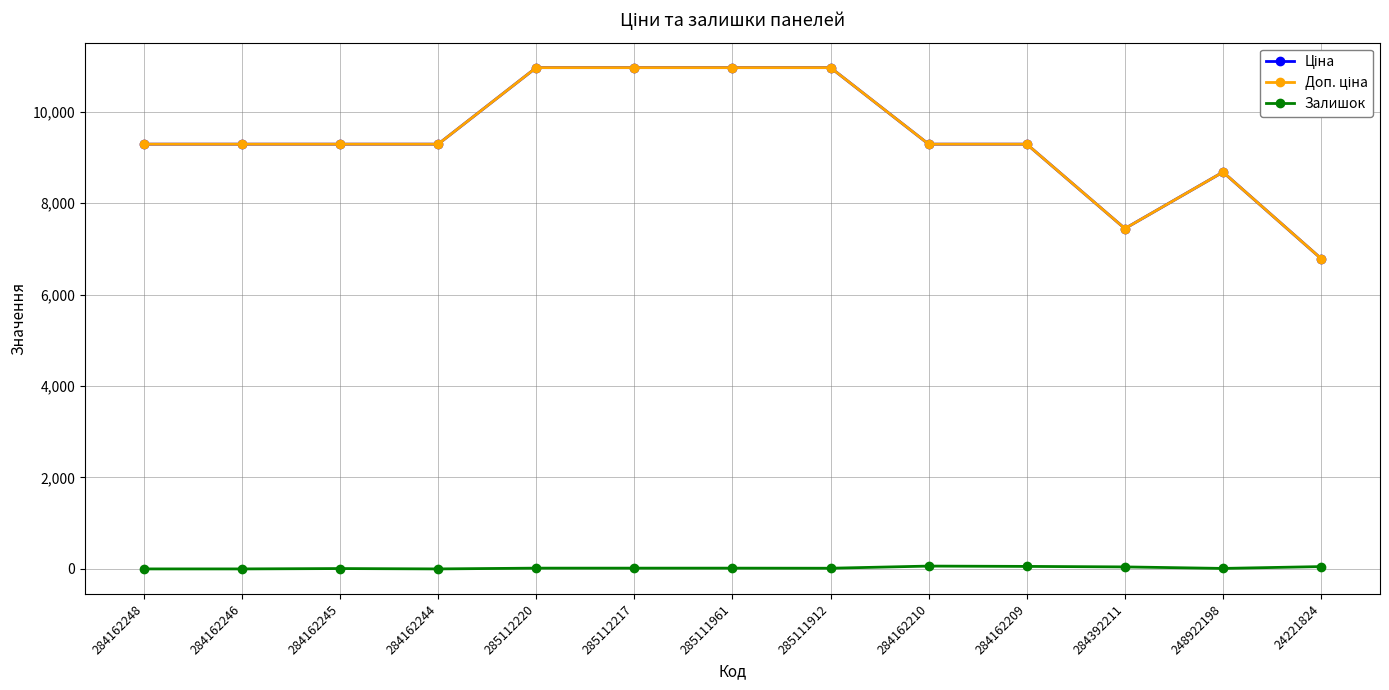

At which label does Доп. ціна first exceed 9290?

284162248